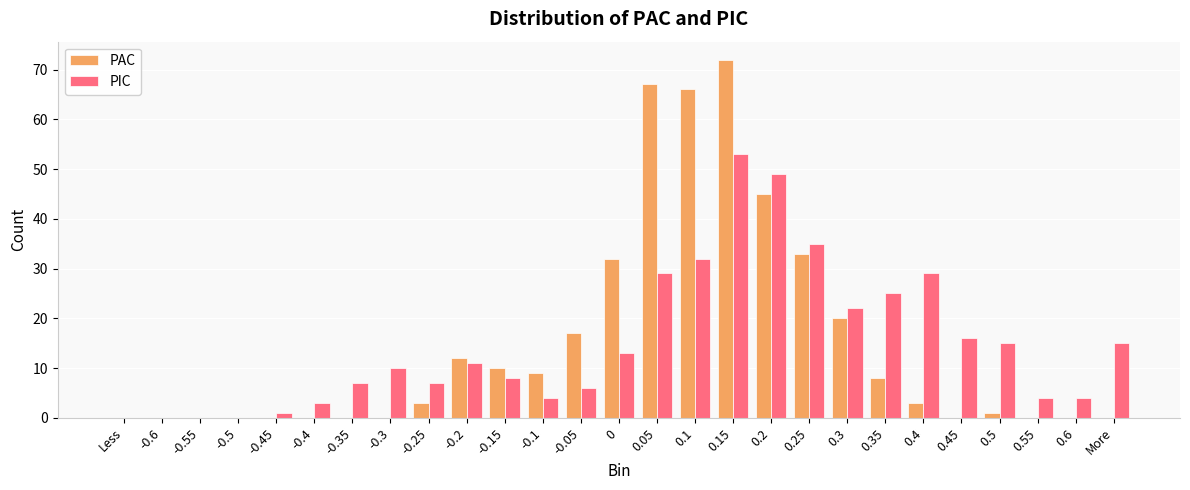

Is it true that PIC equals 53 at 0.15?

True